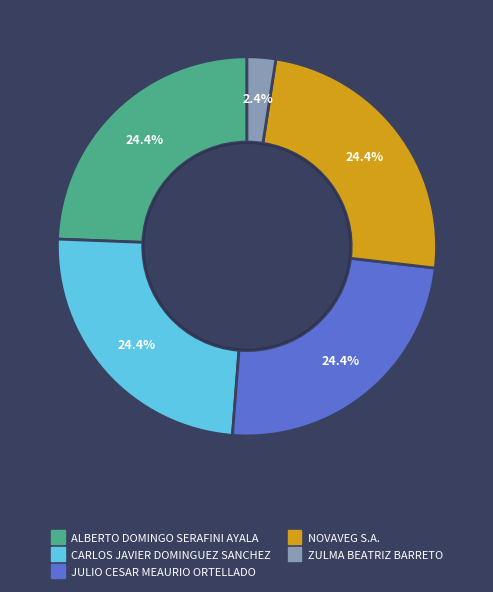

To the nearest percent, what is the difference between the largest and smallest slice percentages?

22%